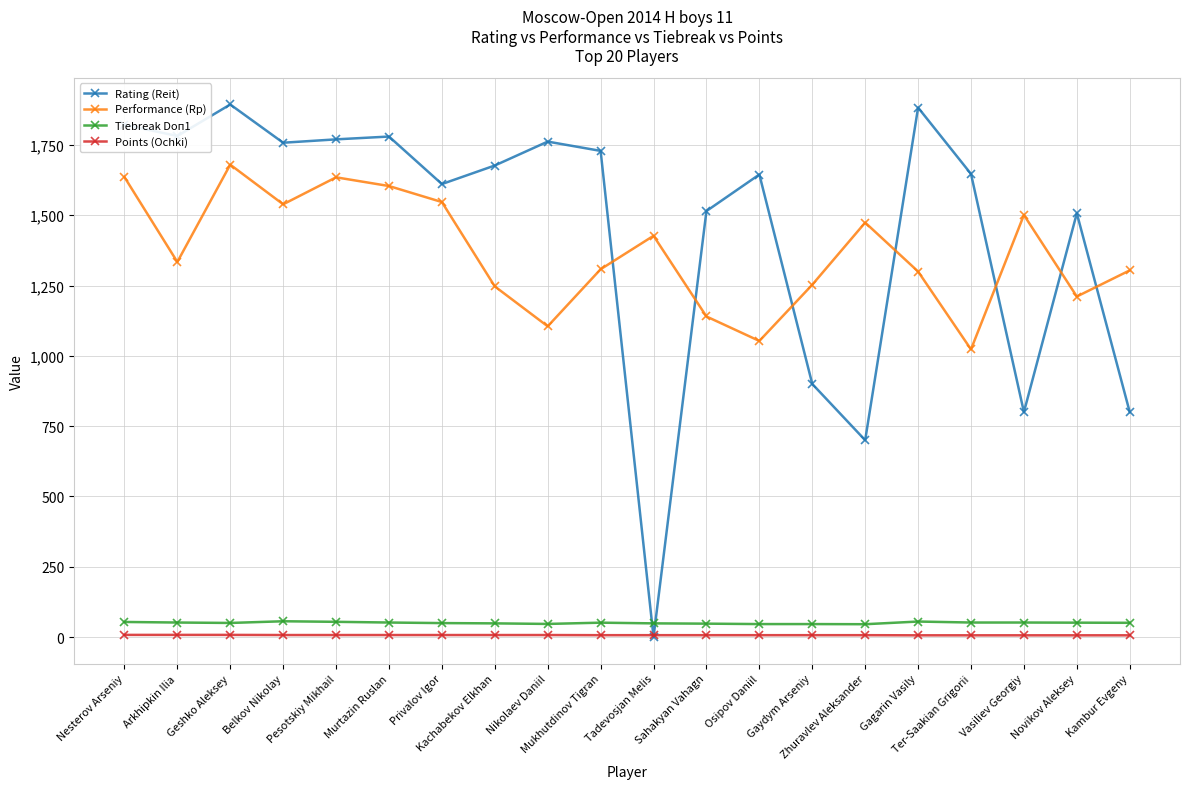

What is the value of the Tiebreak Doп1 point at the 6th from the left?

51.5